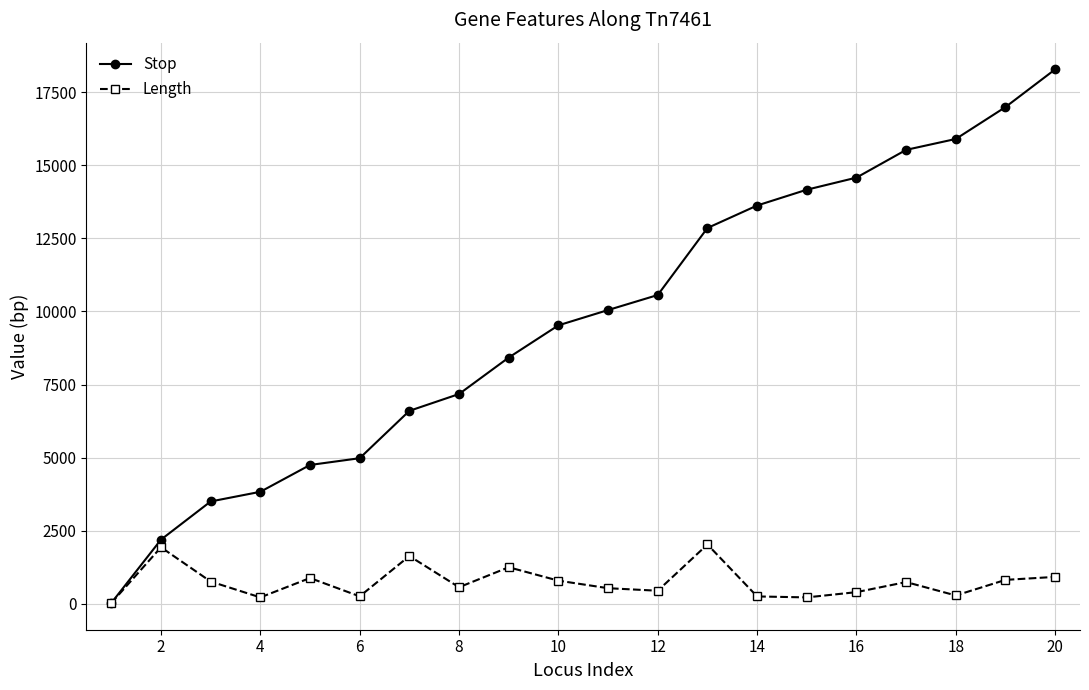

Which series has the widest spread of values?

Stop